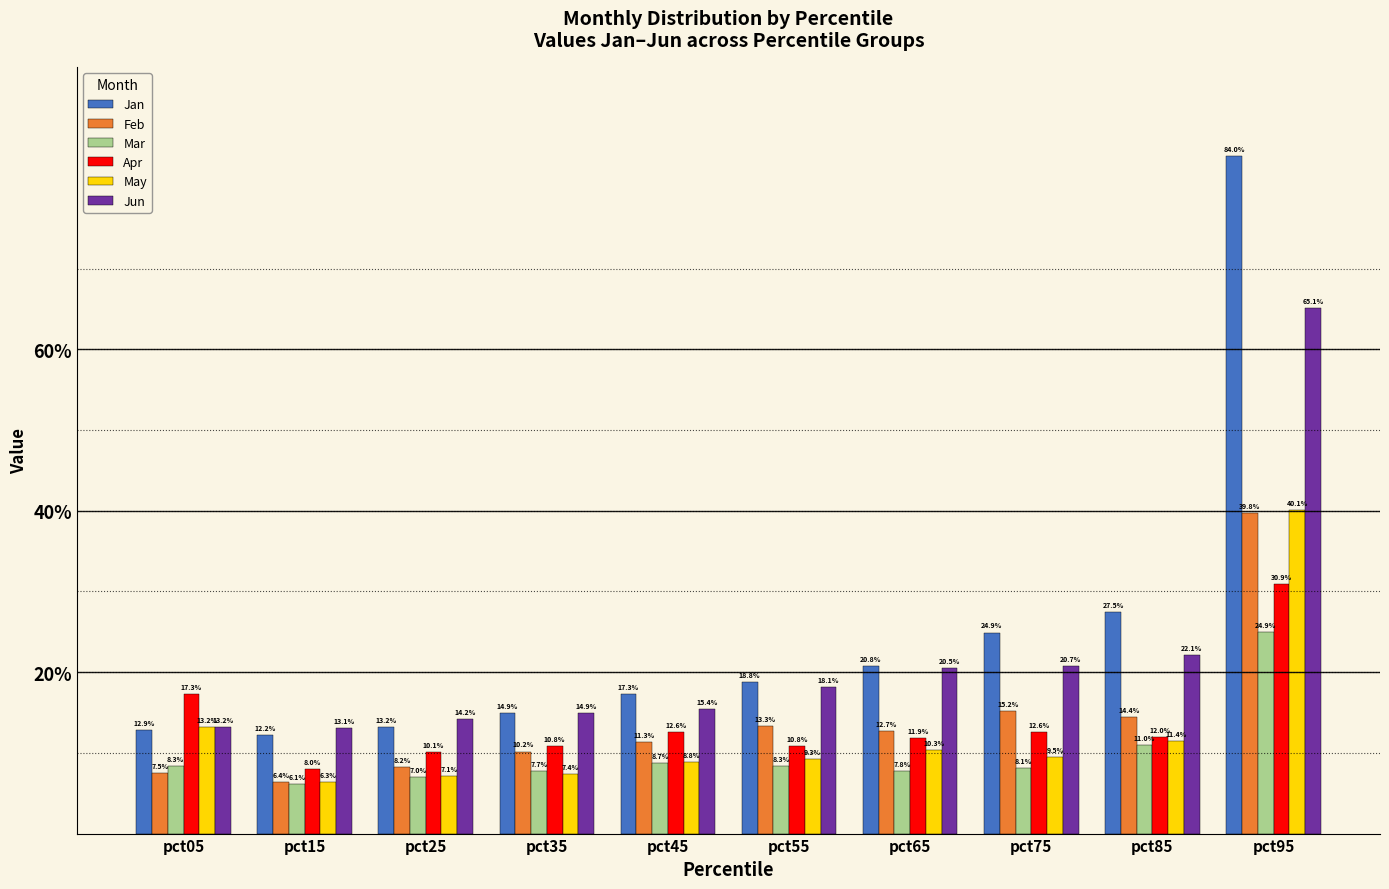

Are the bars horizontal?

No